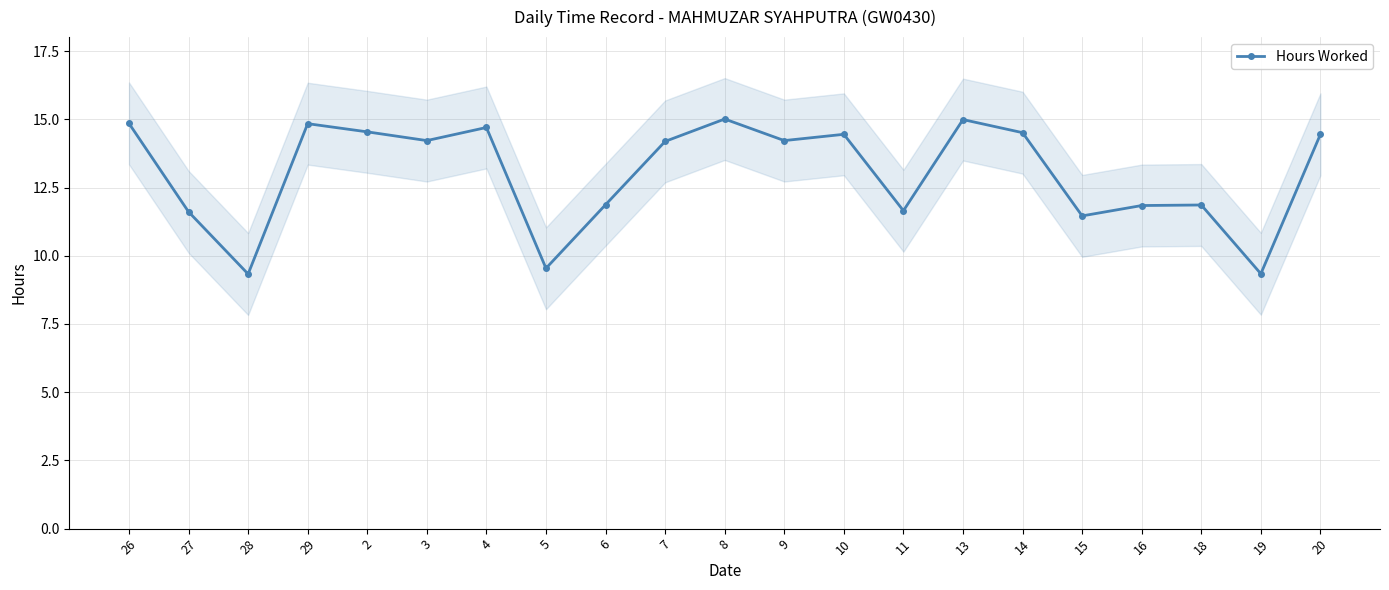

Where is the first local minimum?

28